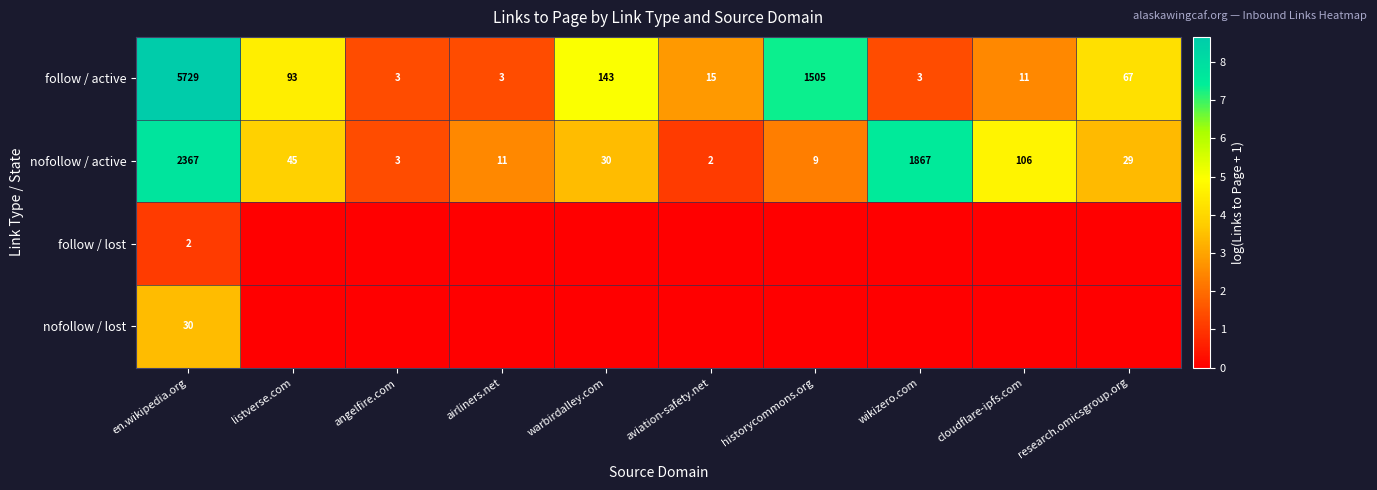

List the labels in order of nofollow / active value, smallest first.

aviation-safety.net, angelfire.com, historycommons.org, airliners.net, research.omicsgroup.org, warbirdalley.com, listverse.com, cloudflare-ipfs.com, wikizero.com, en.wikipedia.org